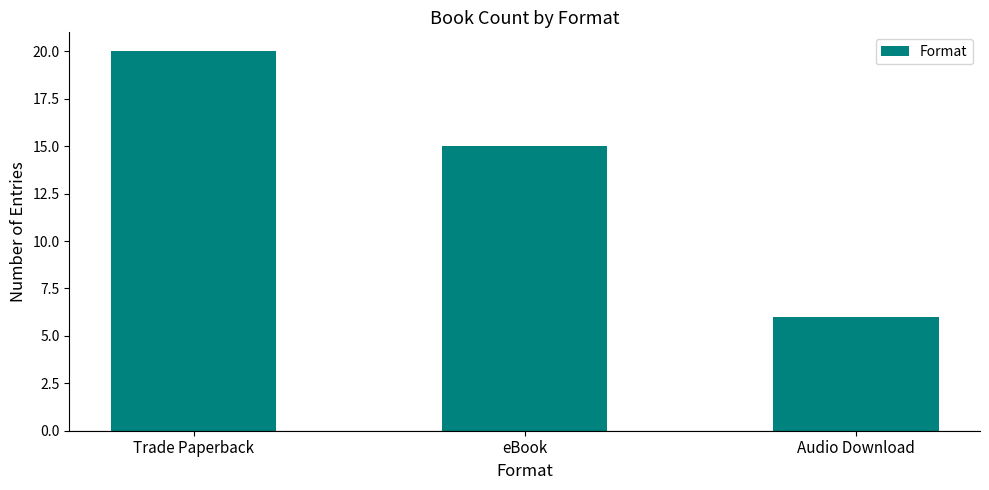

What is the difference between the maximum and second lowest values?

5